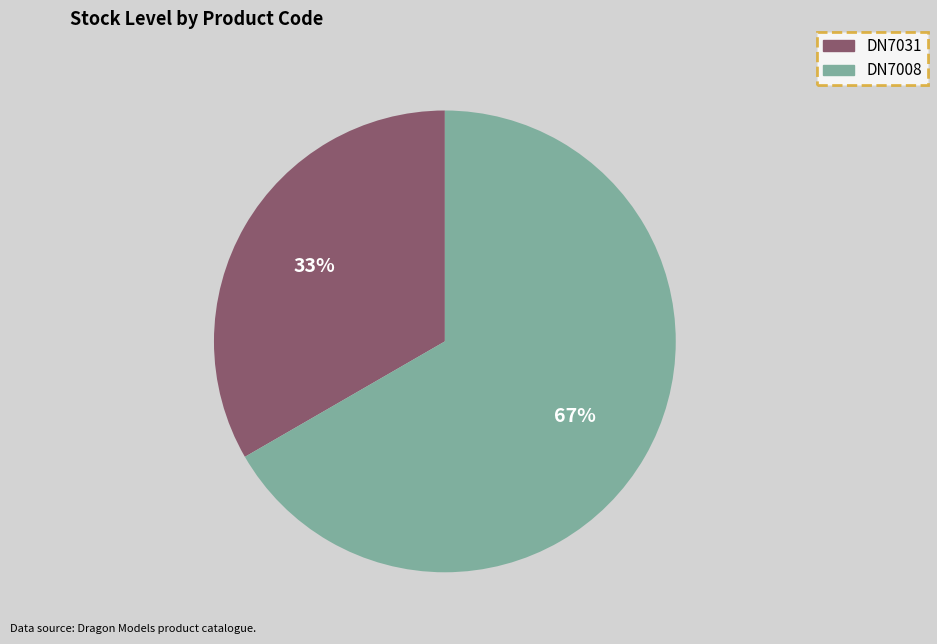

Which slice is the largest?

DN7008